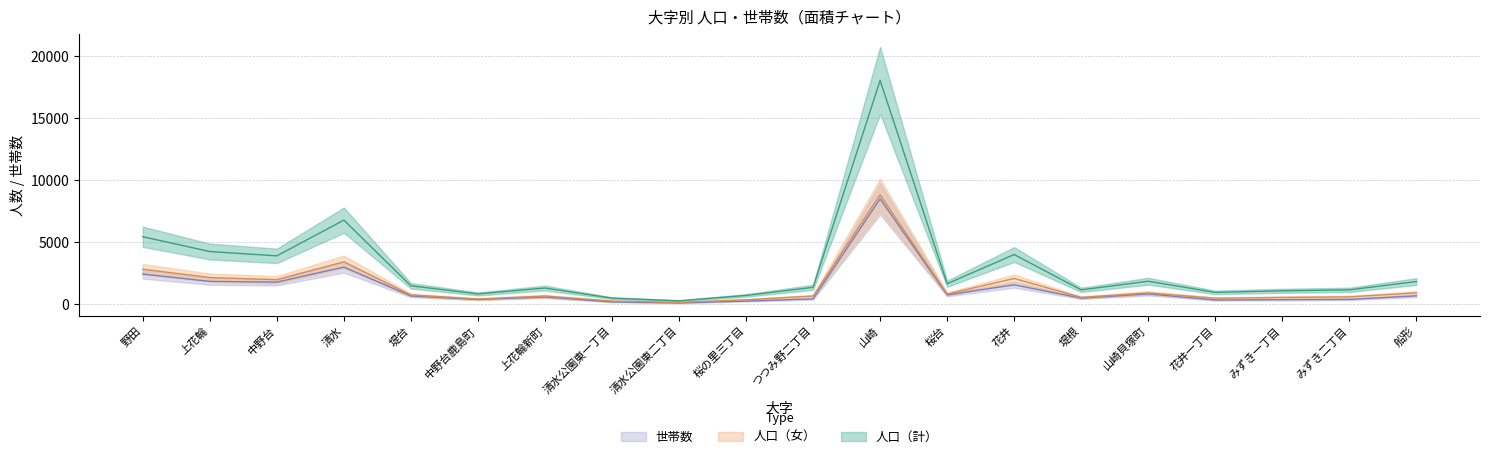

What is the label of the 19th point from the left?

みずき二丁目